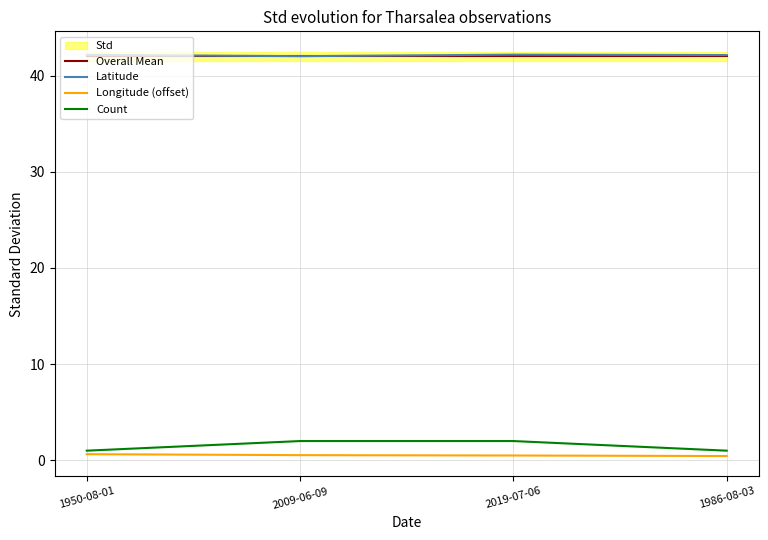

Which series has the largest range (max minus min)?

Count